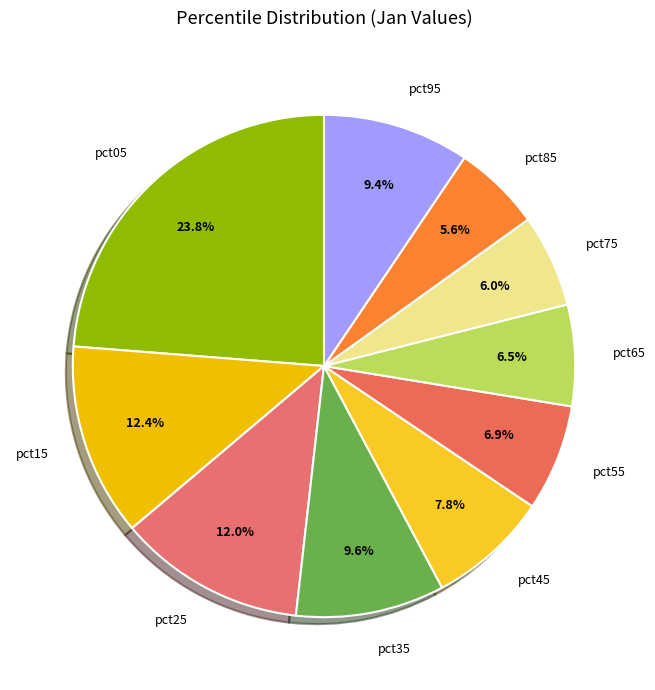

What percentage is the pct85 slice, to the nearest percent?

6%